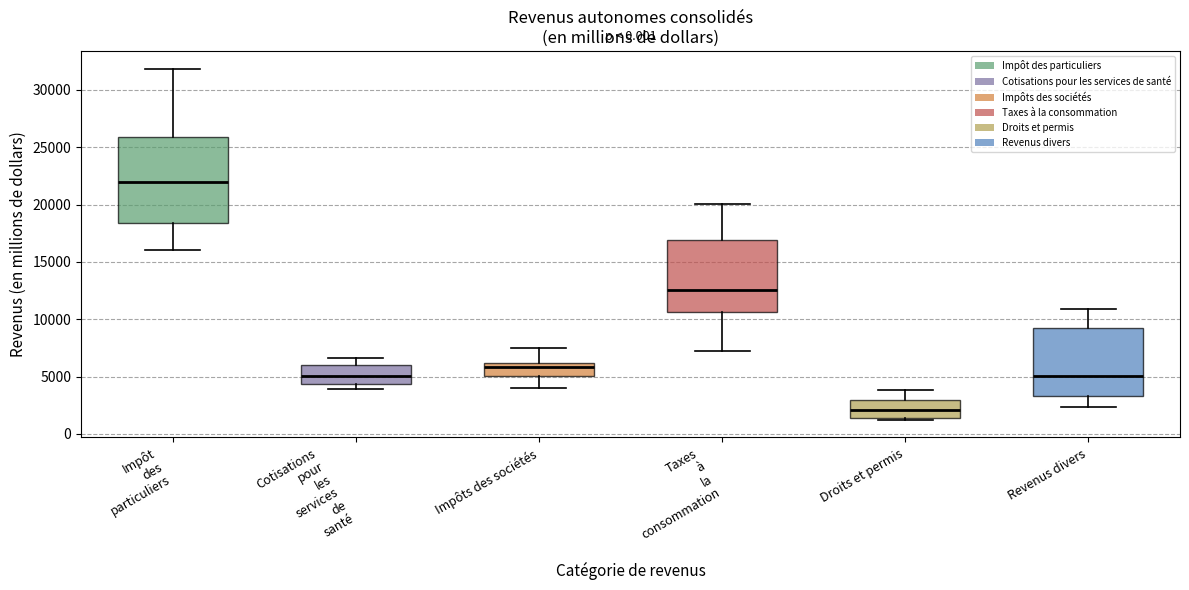

Which box is the tallest, from its lower edge to its upper edge?

Impôt des particuliers